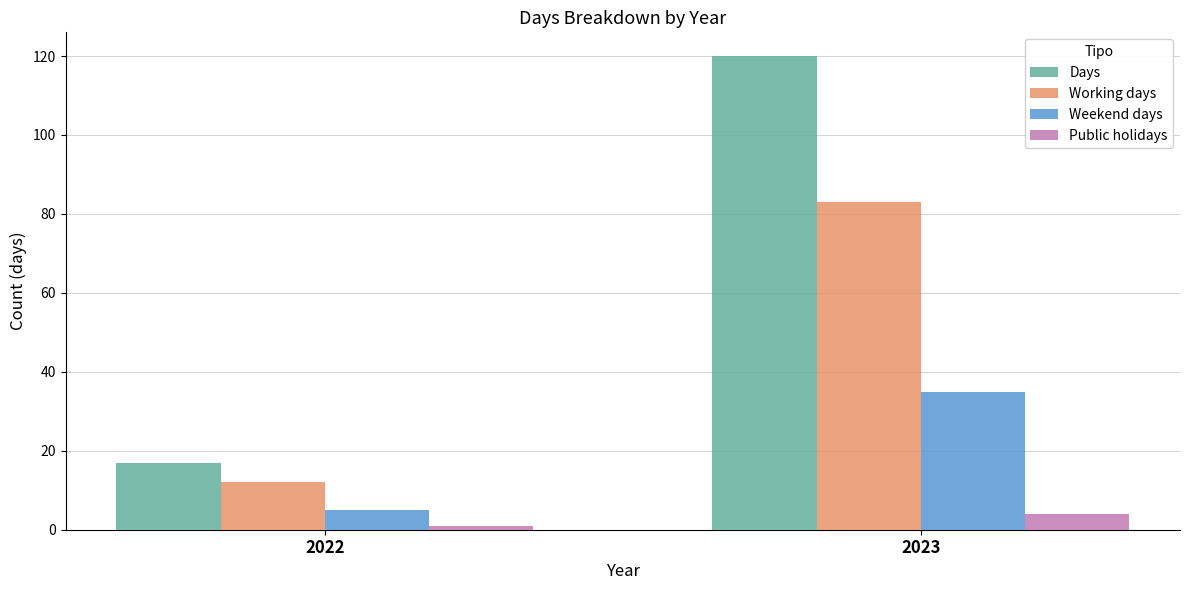

Which series has the widest spread of values?

Days